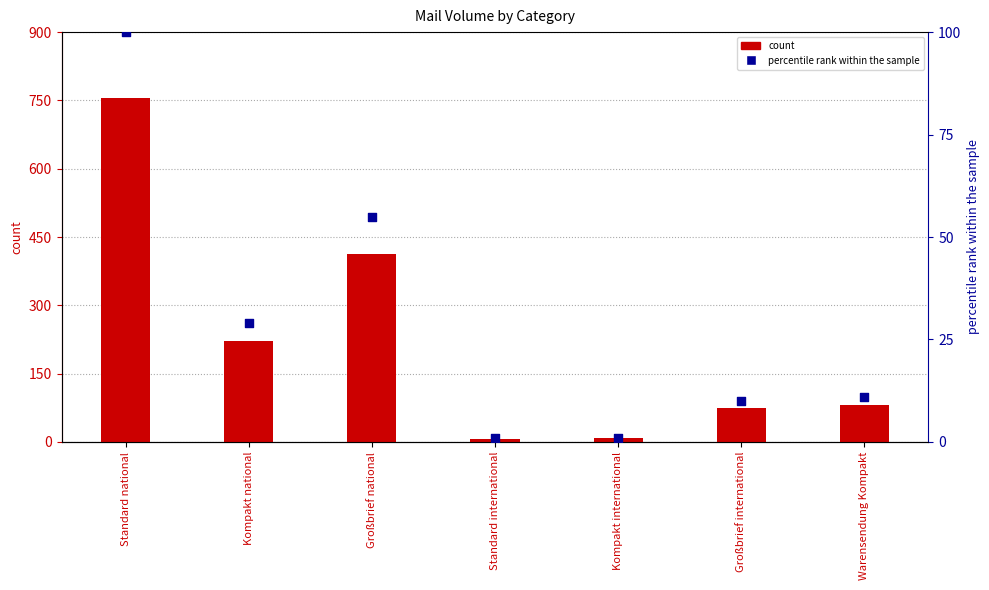

Which series has the largest Y range (max minus min)?

count